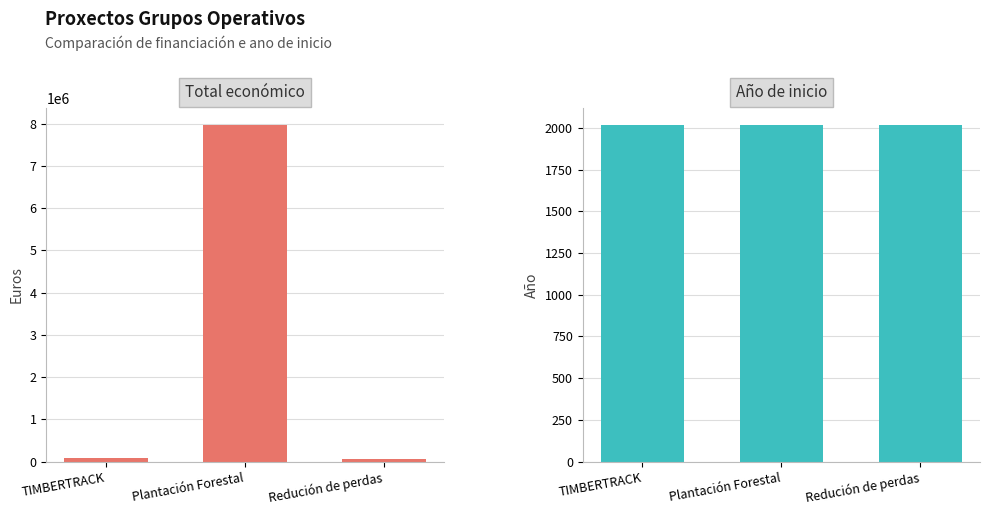

Count the number of categories in the chart.

3